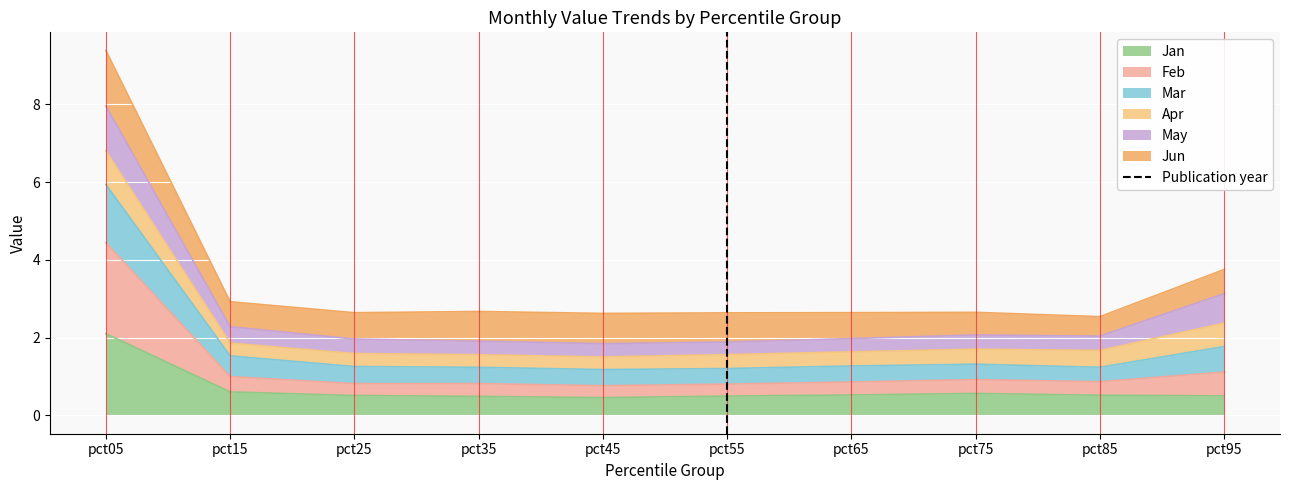

Is it true that Jan equals 0.9 at pct55?

False